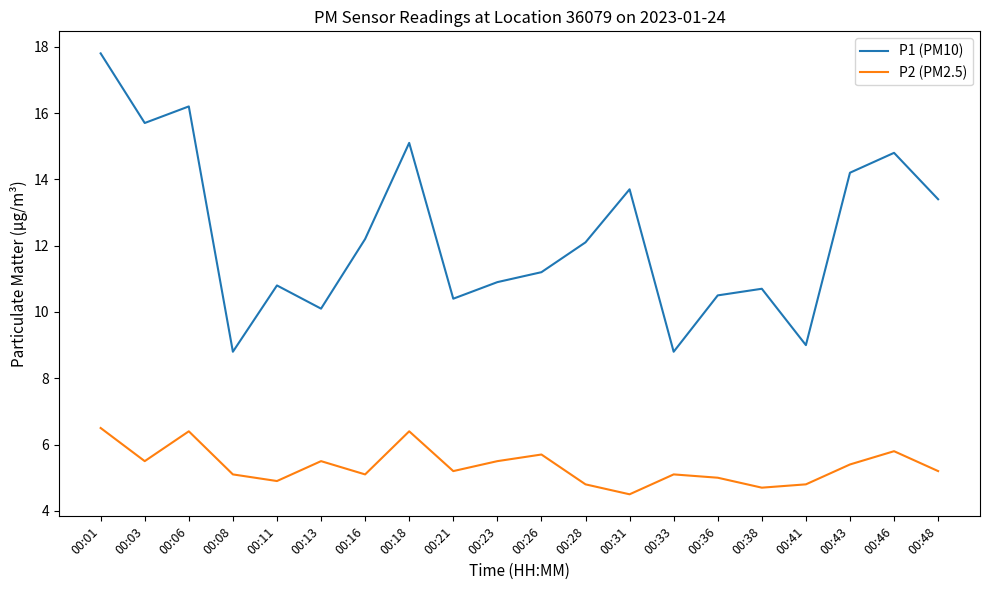

Is it true that P2 (PM2.5) equals 5.1 at 00:33?

True